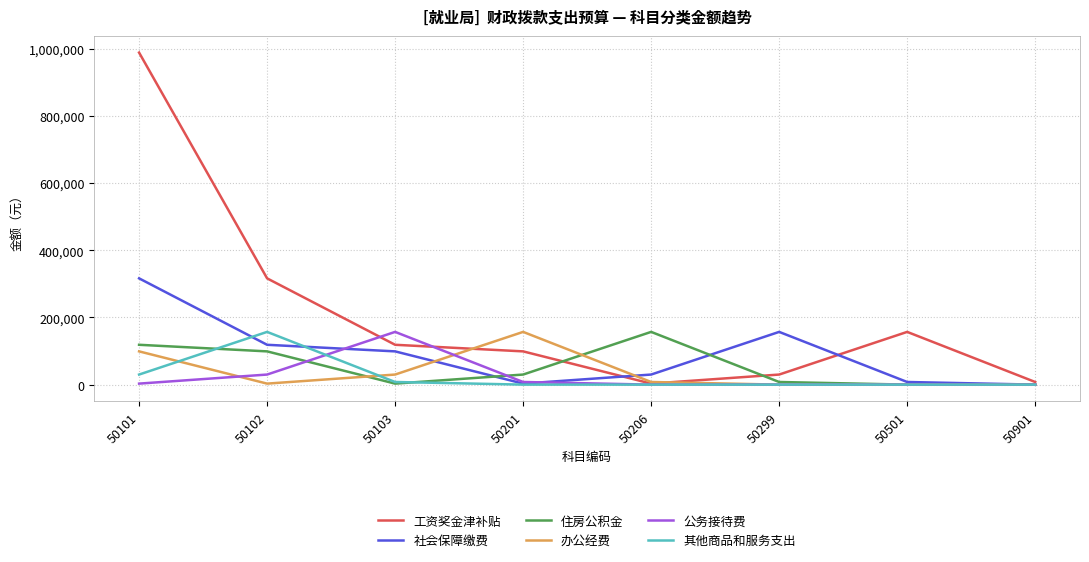

What is the highest value of the 其他商品和服务支出 series?

157021